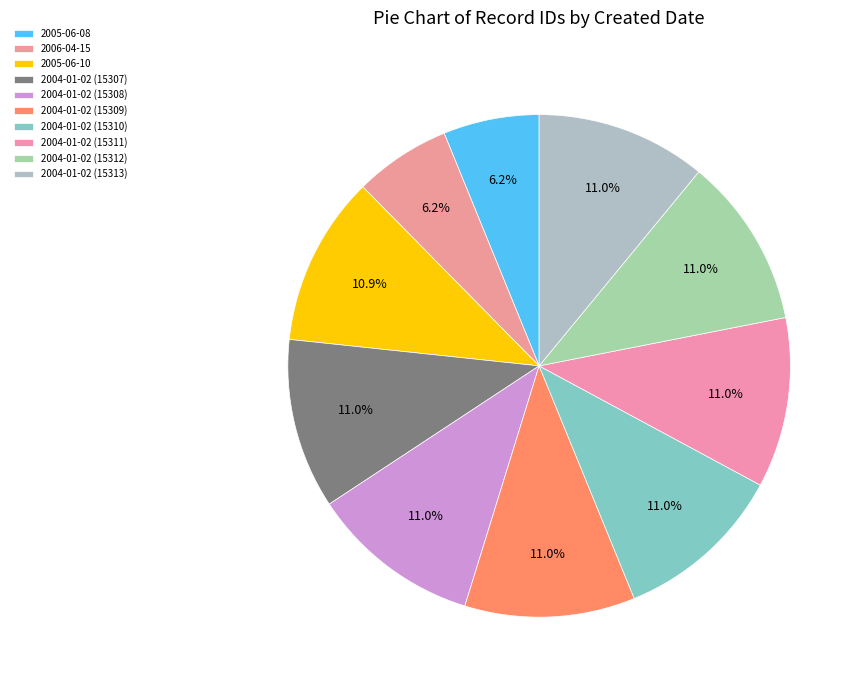

To the nearest percent, what percentage of the pie is 2004-01-02 (15310)?

11%